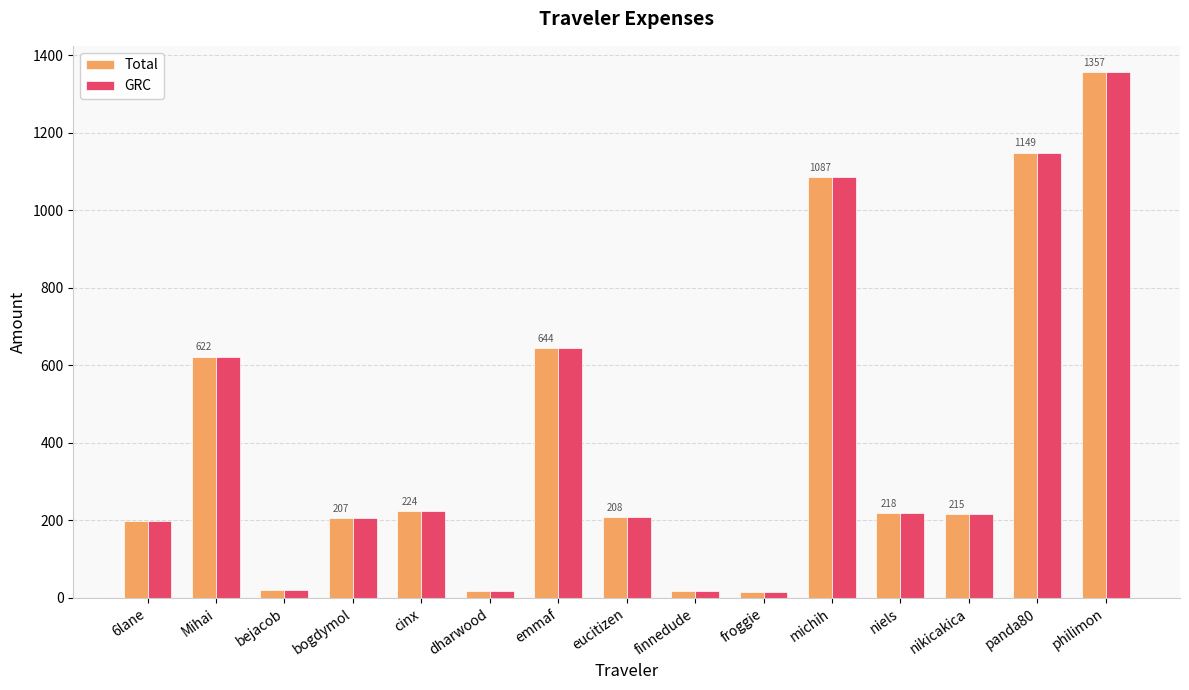

Where is Total nearest to the value 685?

emmaf